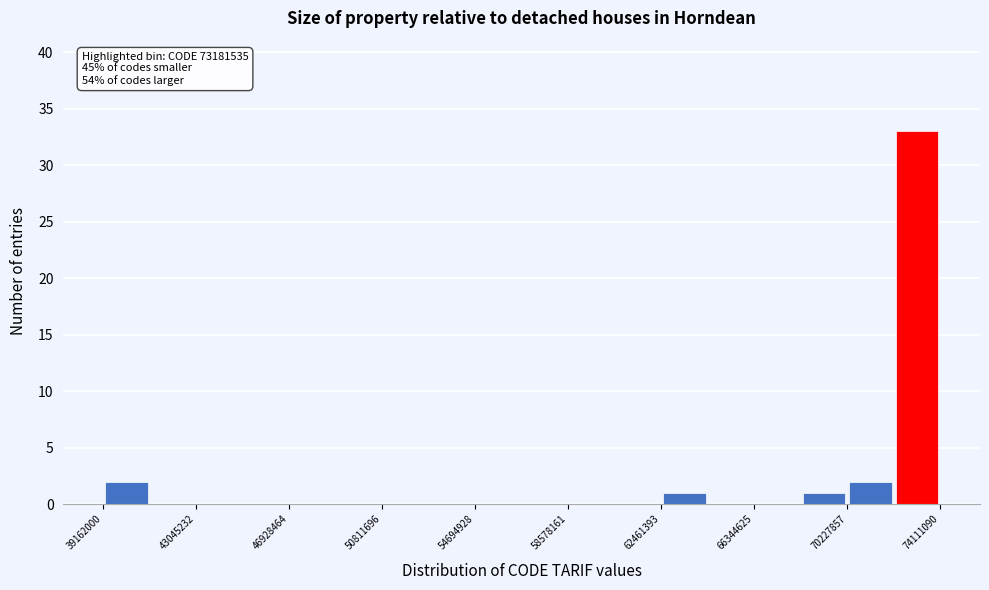

Read against the x-axis, roughly where is the centre of the tallest bar?

73000000